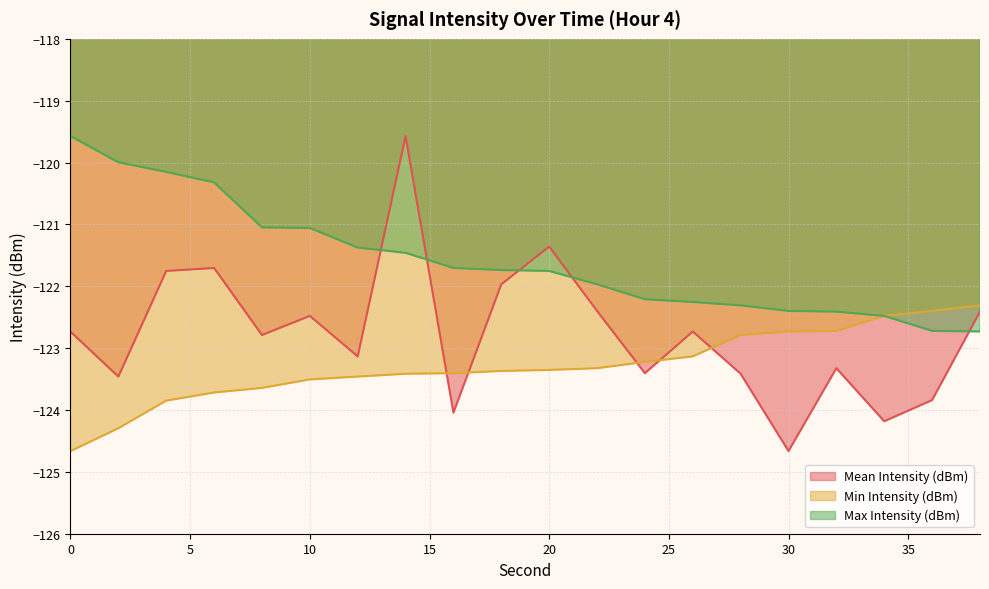

The value of Mean Intensity (dBm) at 10 is -122.5. True or false?

True